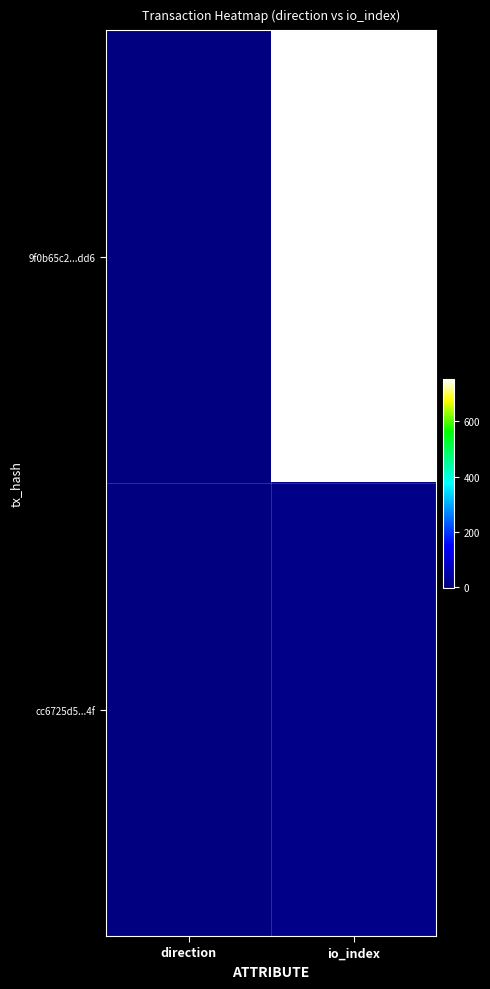

Rank the series at direction from highest to lowest value.

cc6725d5...4f, 9f0b65c2...dd6